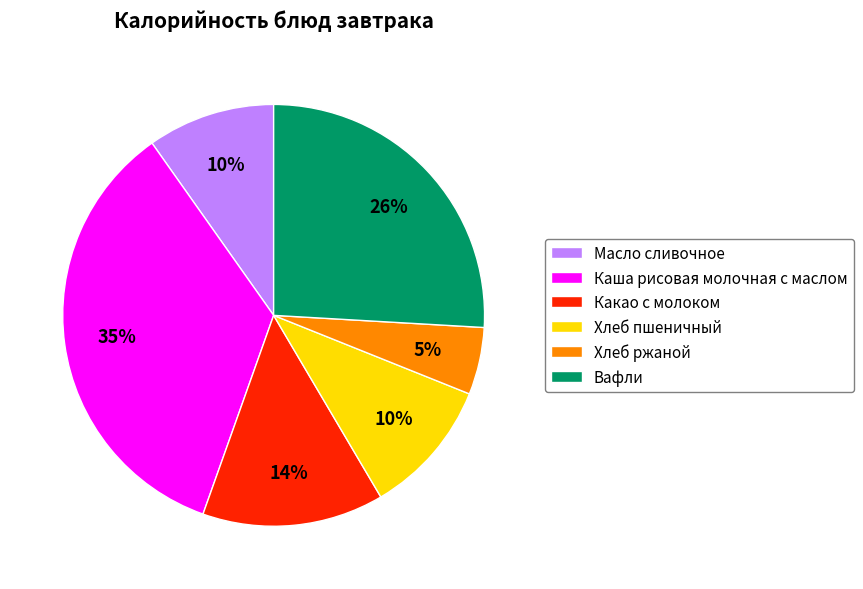

Is there a majority slice in this chart?

No